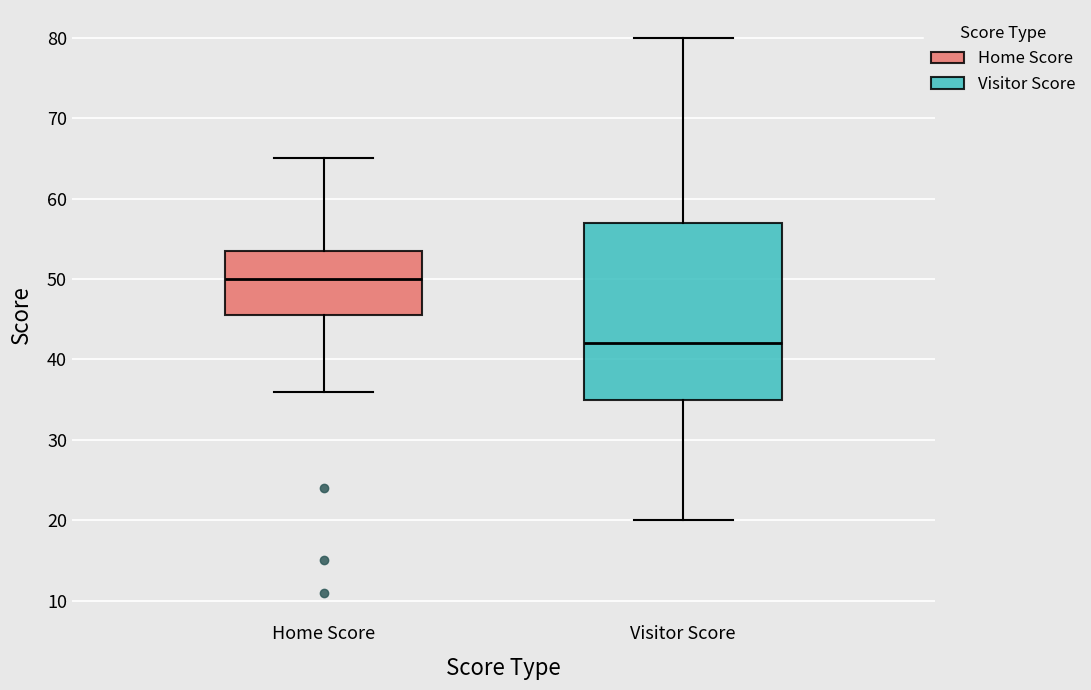

Which box has the highest median line?

Home Score